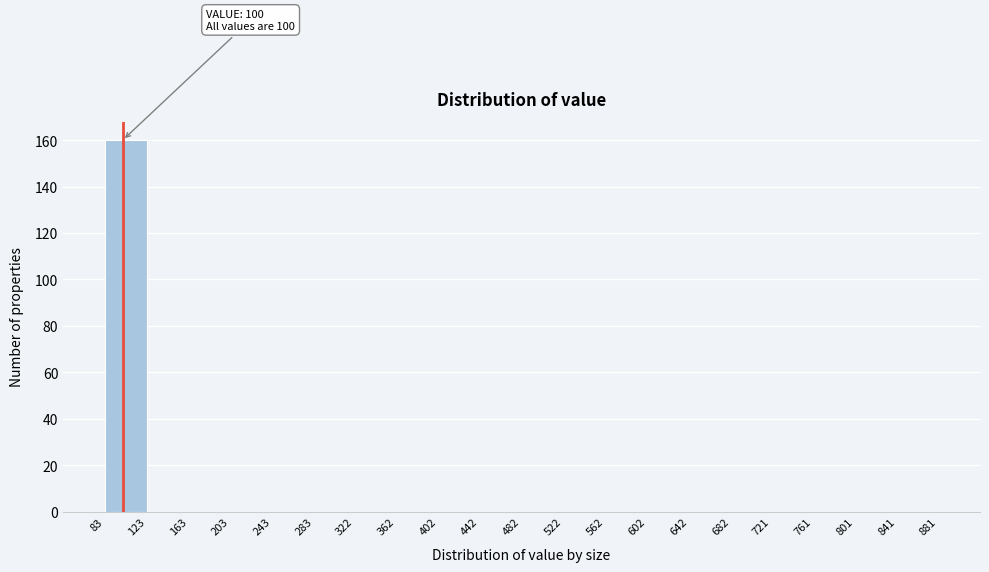

Over which range of the x-axis is the bar tallest?

83 to 123